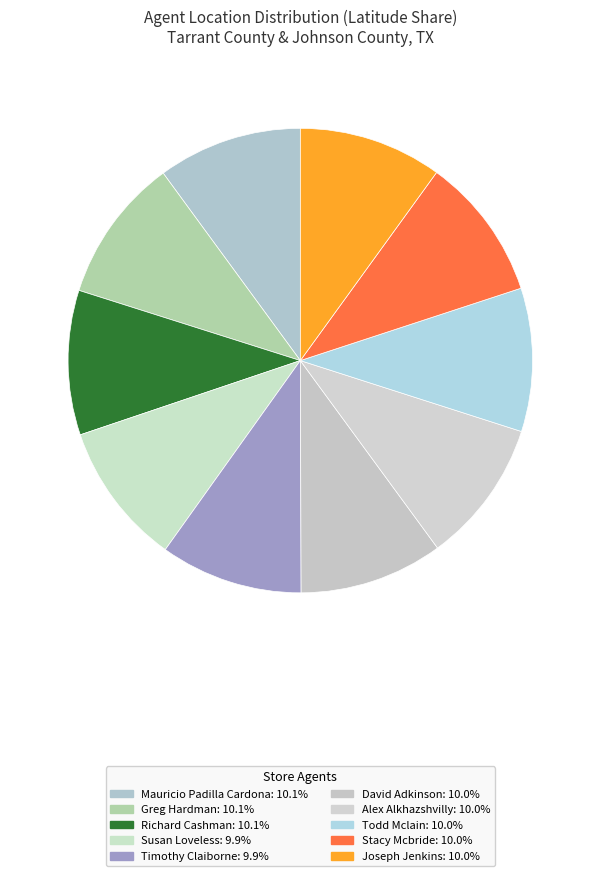

Count the number of slices in the pie.

10